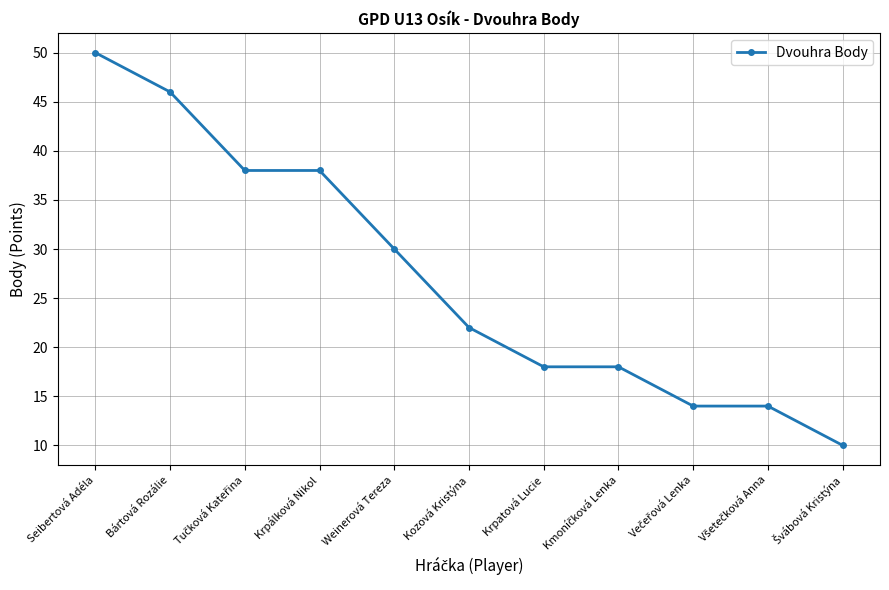

At which label does the data first exceed 22?

Seibertová Adéla